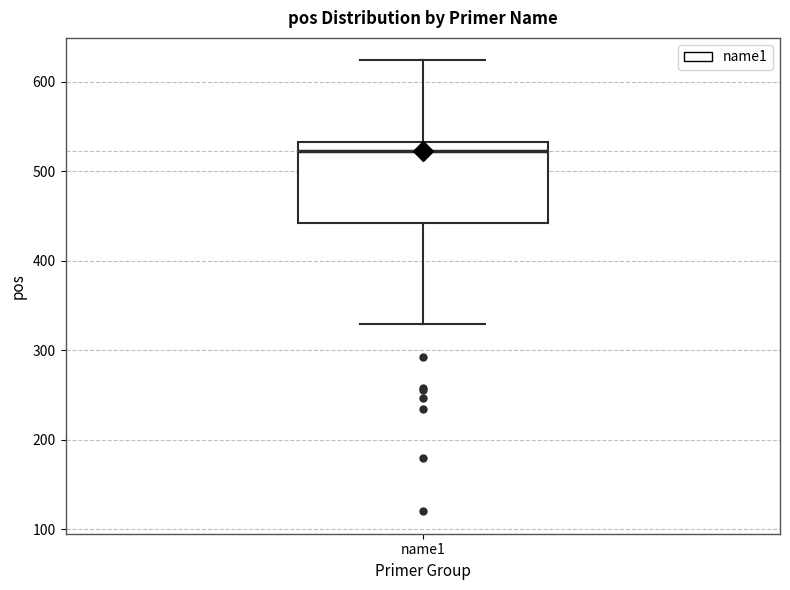

Read this box plot against the y-axis: the position of the median line, the range covered by the box, and the ends of both whiskers. The values are not printed on the chart, so give them approximately, as read against the axis.

median 520, box 440 to 530, whiskers 330 to 620